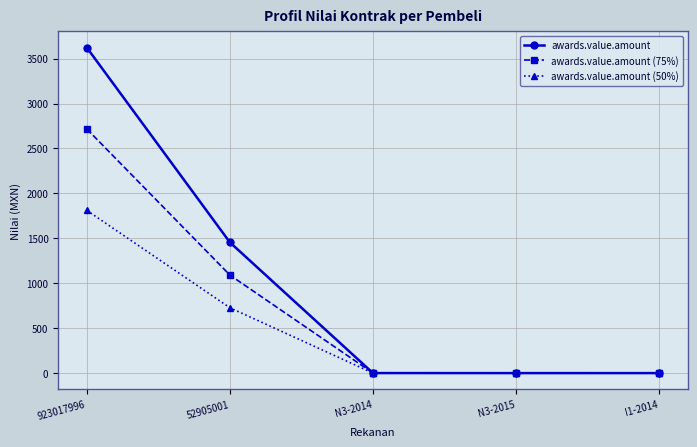

Is the value of awards.value.amount (50%) at 923017996 greater than the value of awards.value.amount (75%) at 52905001?

Yes